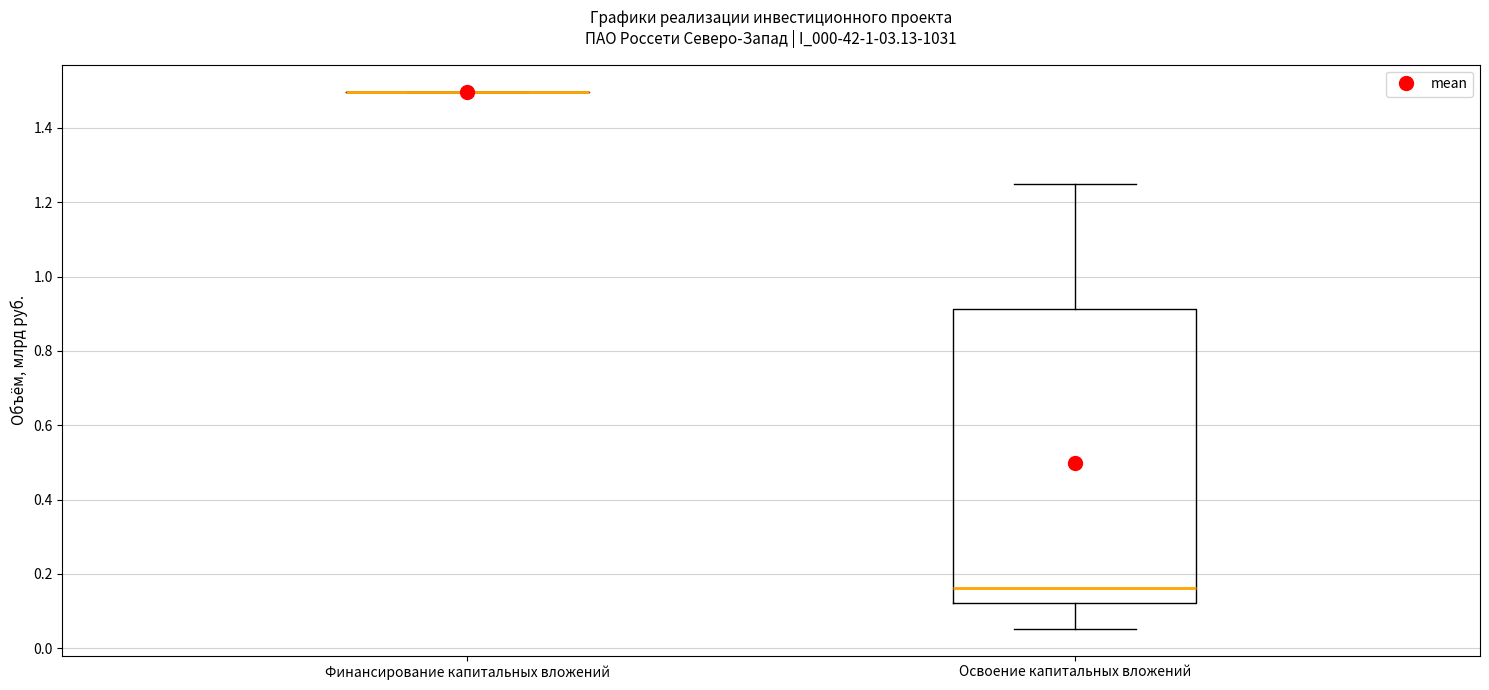

Comparing the boxes themselves (not the whiskers), which one is the tallest?

Освоение капитальных вложений